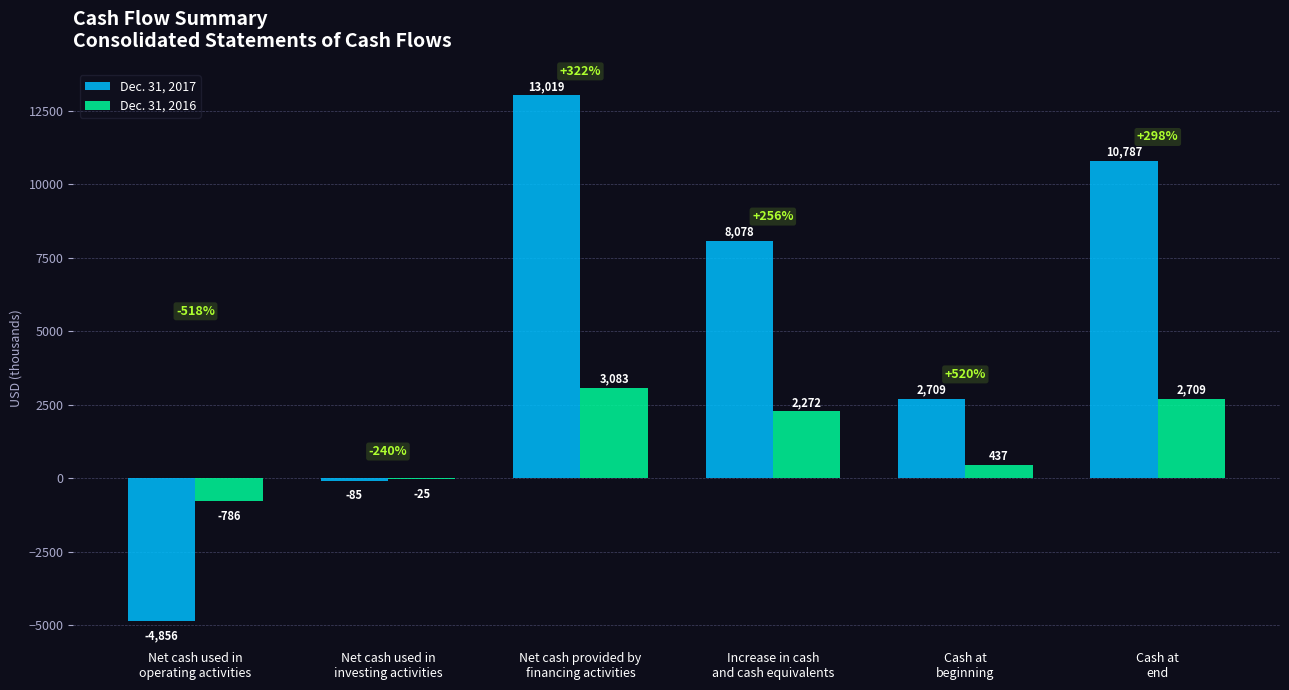

What is the highest value of the Dec. 31, 2016 series?

3083